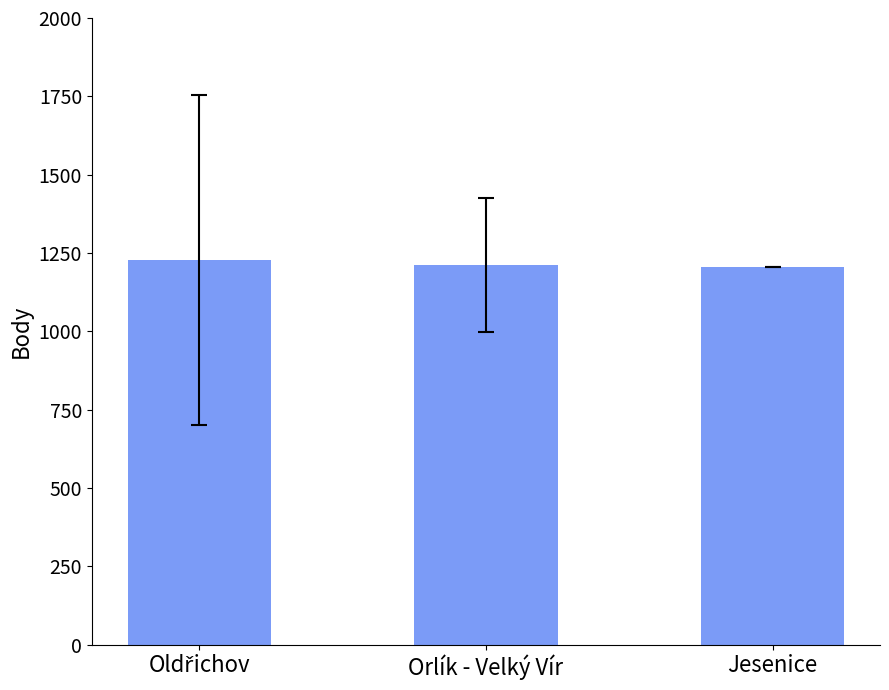

What is the smallest value displayed?

1206.0